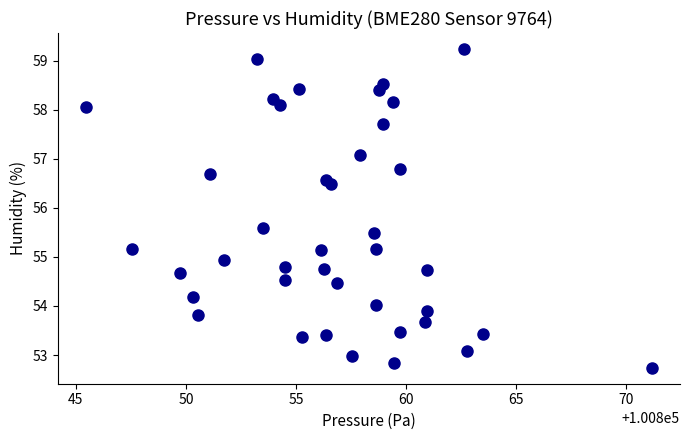

What is the range of Y values (max minus min)?

6.5